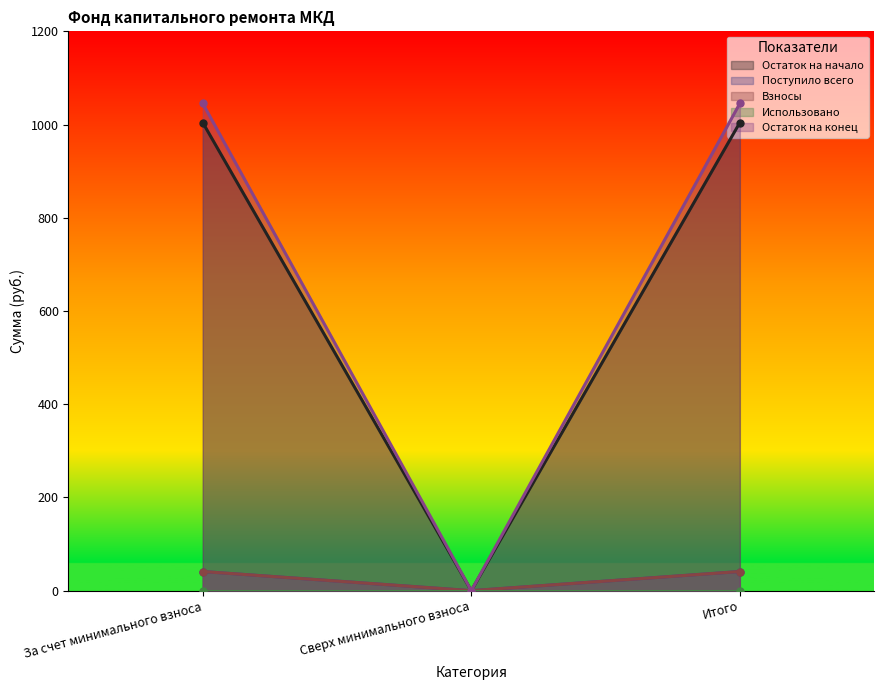

At which label does Поступило всего first exceed 1004?

За счет минимального взноса